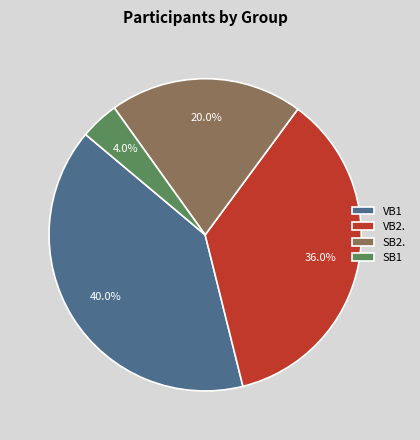

Which category has the smallest portion of the pie?

SB1